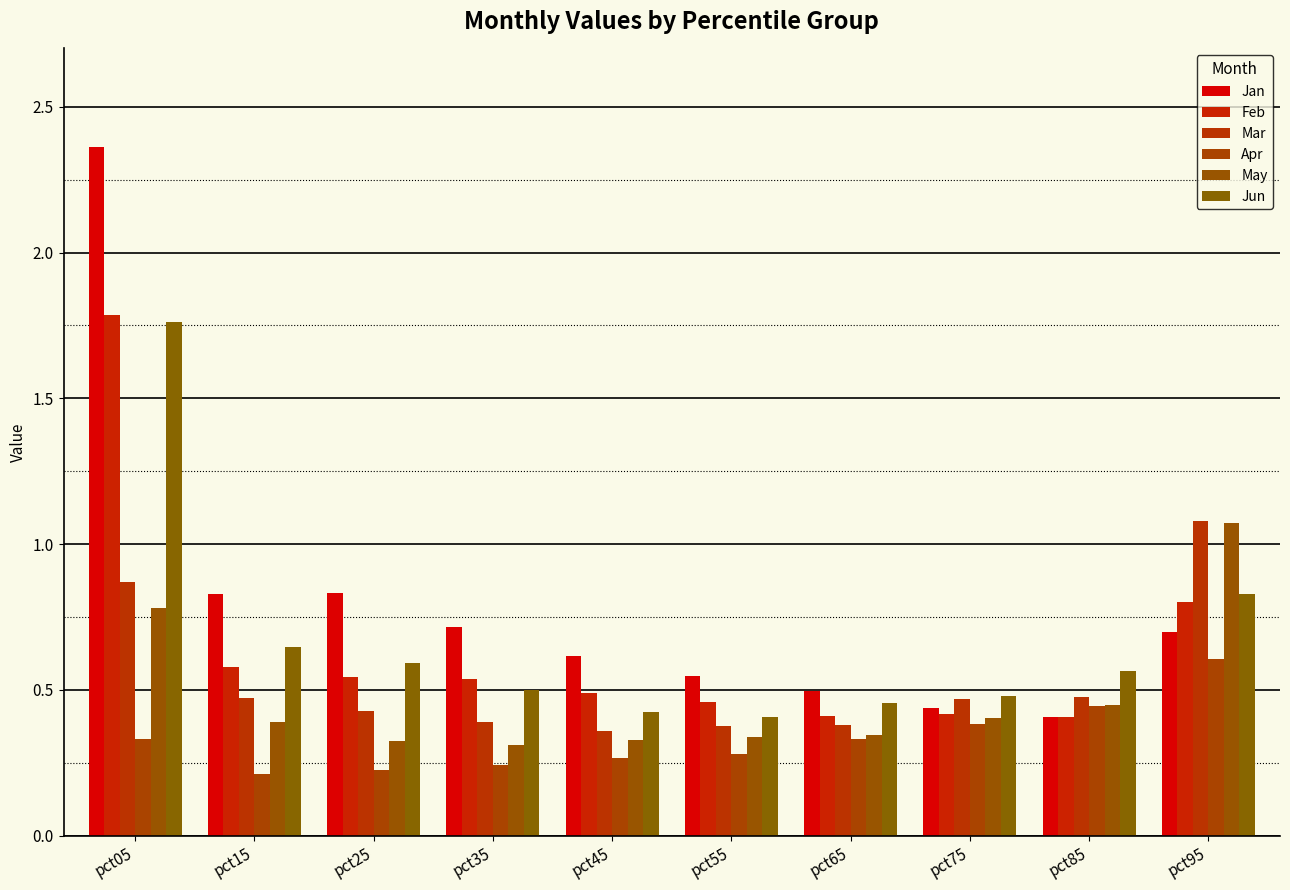

Count the number of categories in the chart.

10